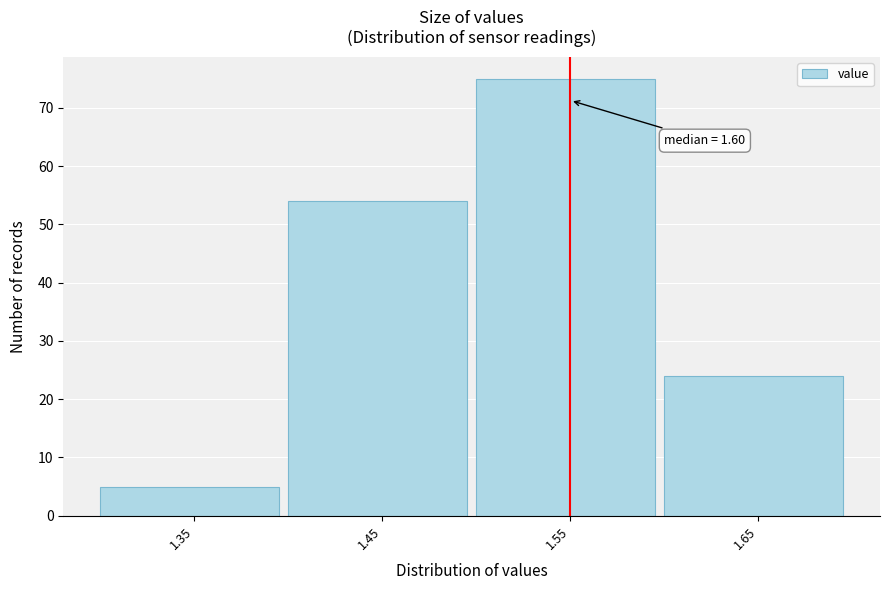

Reading left to right, what are all the values shown in this chart?

5	54	75	24